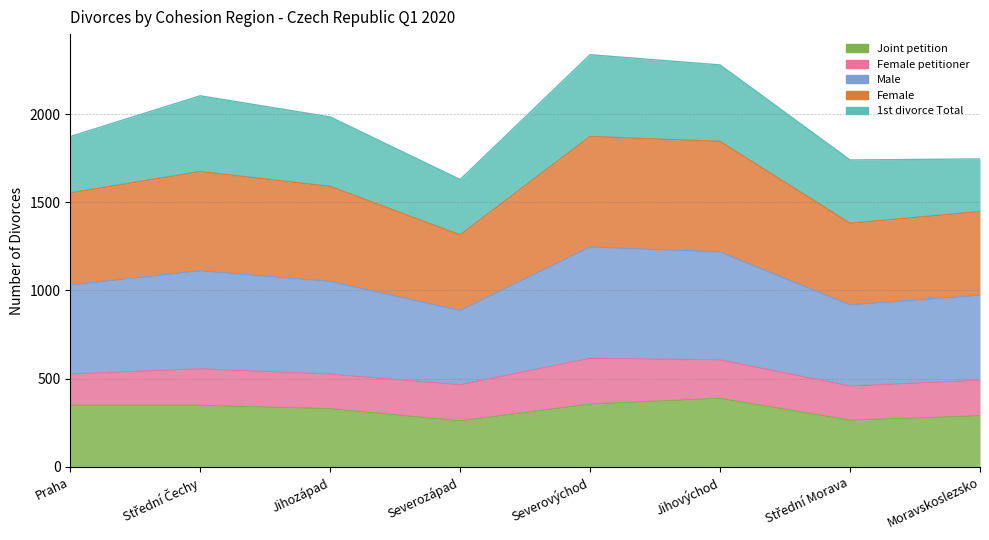

What is the smallest value displayed?

260